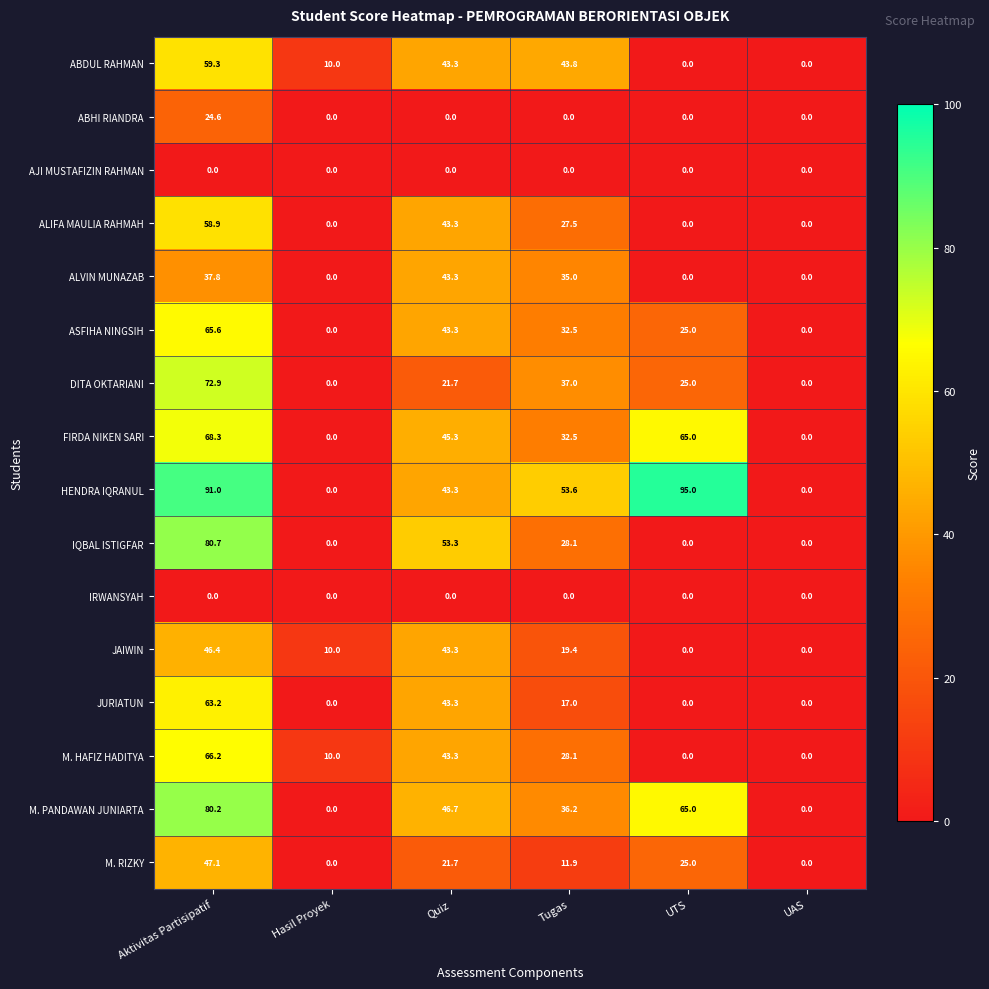

How many series are shown in this chart?

16